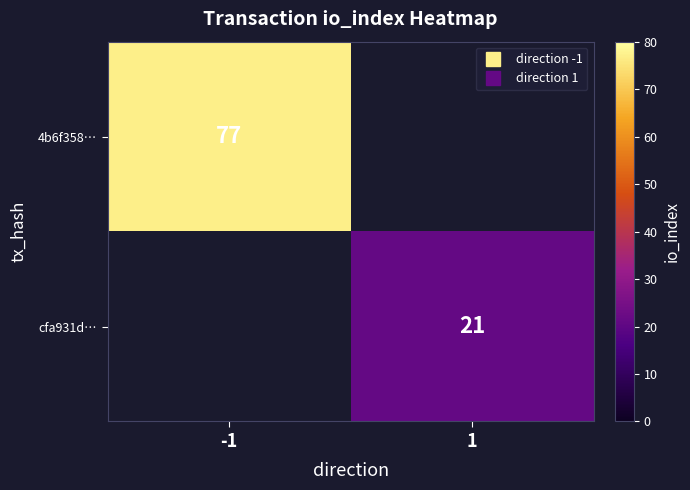

The cfa931d… series shows 13.2 at 1. True or false?

False